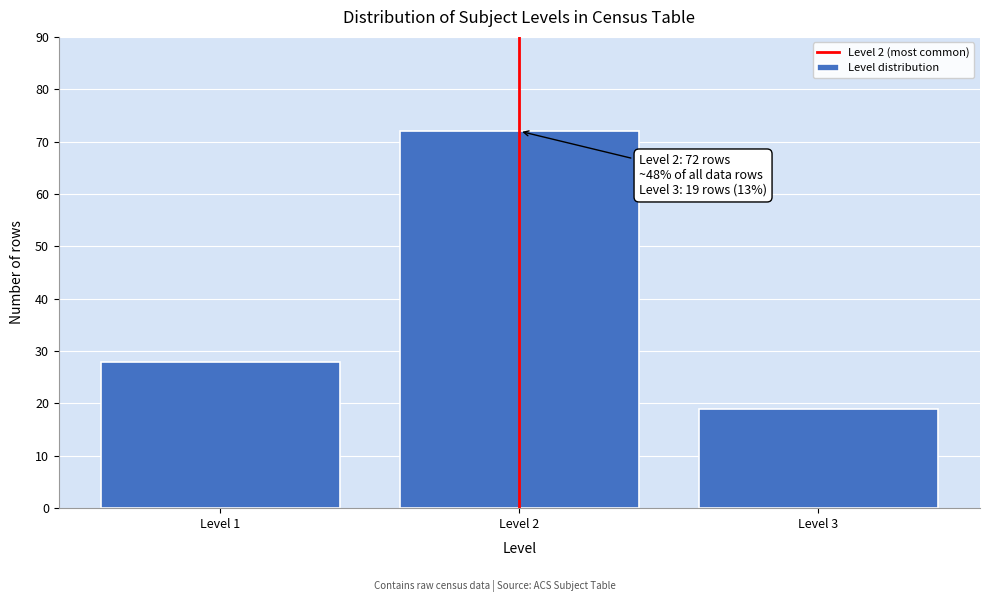

Reading left to right, what are all the values shown in this chart?

28	72	19